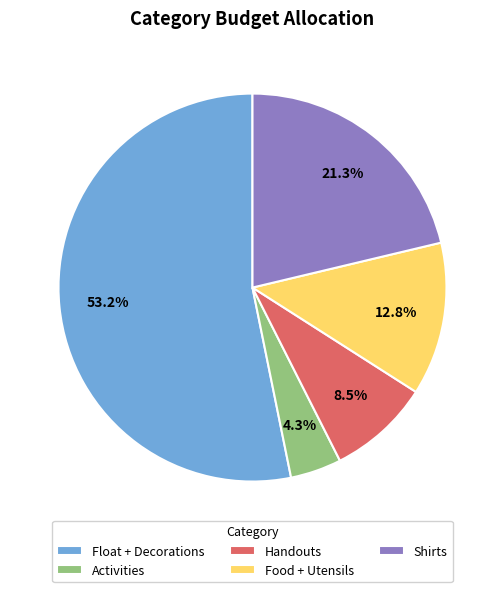

Is there a majority slice in this chart?

Yes